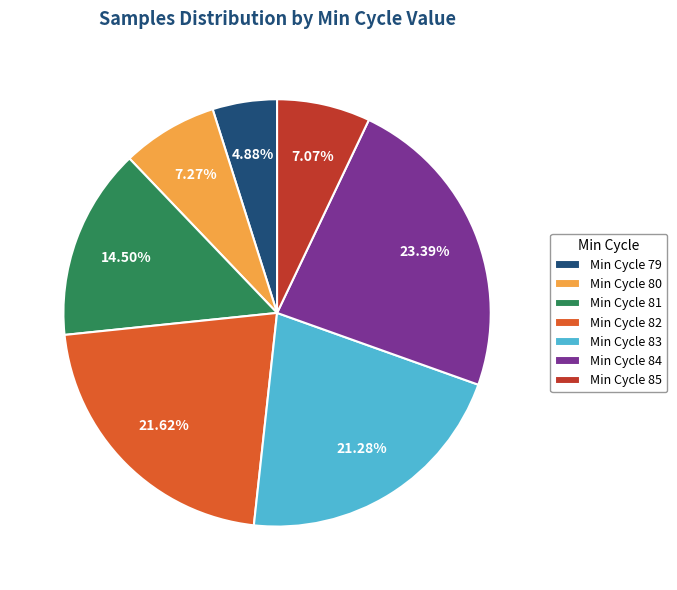

Is there any slice that represents more than half of the pie?

No